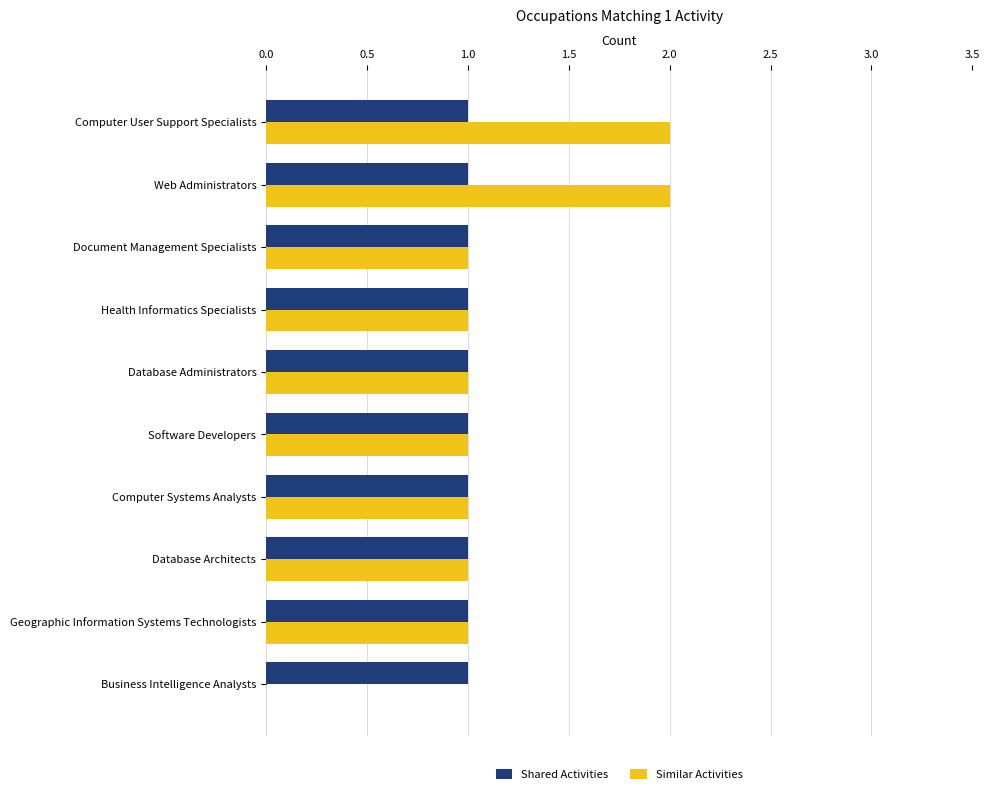

The Similar Activities series shows 3 at Web Administrators. True or false?

False